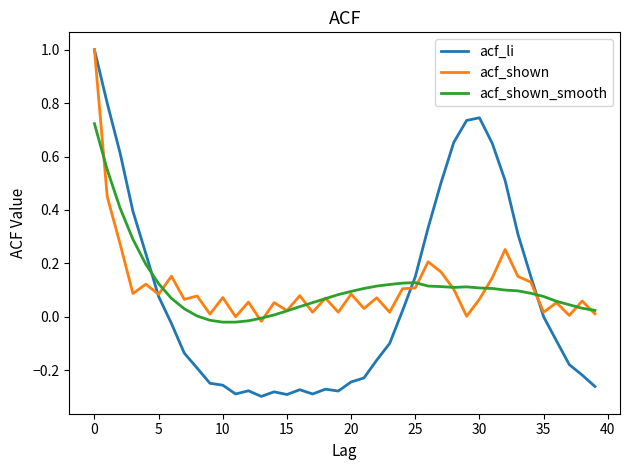

What is the difference between the second highest and minimum values in the acf_shown series?

0.5